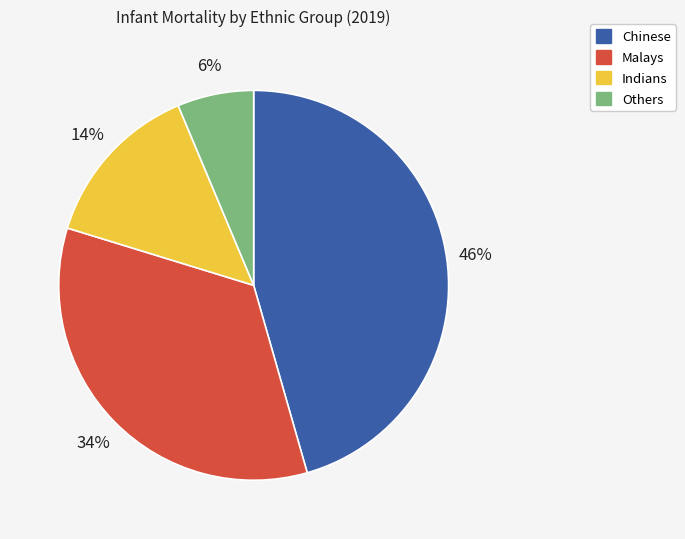

Rank the categories by value from lowest to highest.

Others, Indians, Malays, Chinese